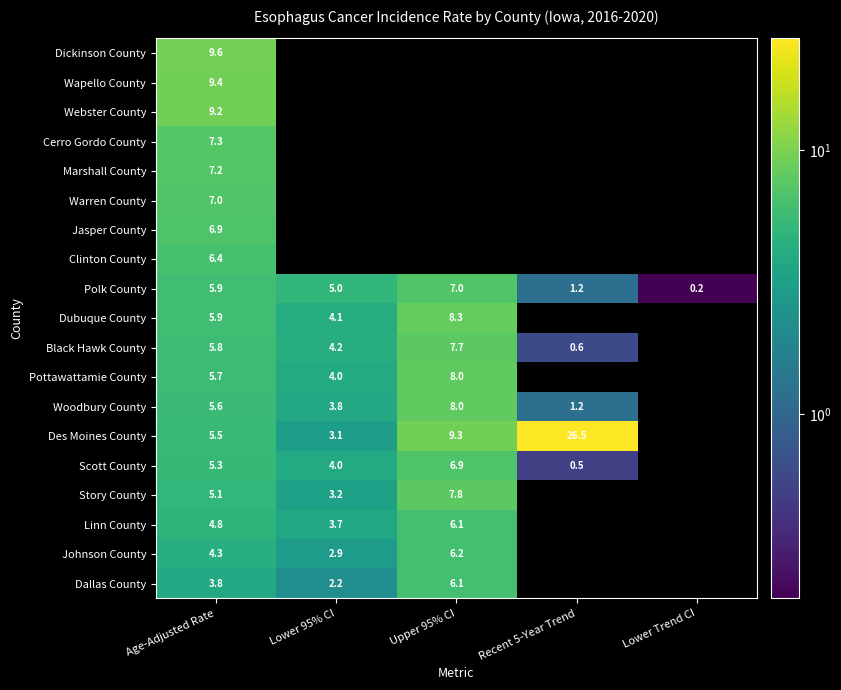

What is the spread (max minus min) of values at Age-Adjusted Rate?

5.8